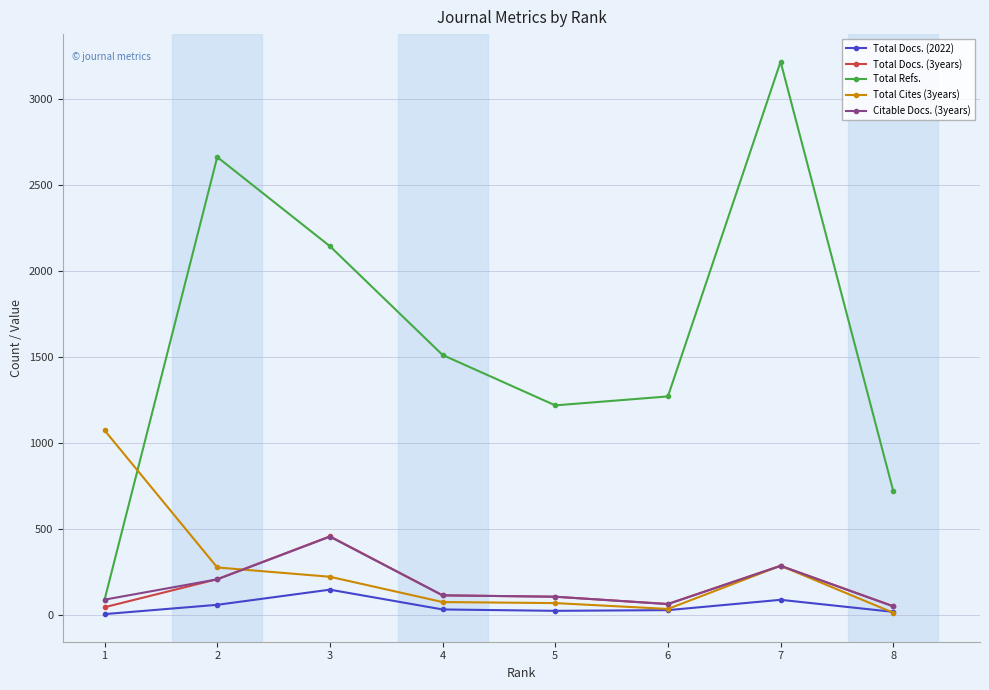

Which series has the largest range (max minus min)?

Total Refs.